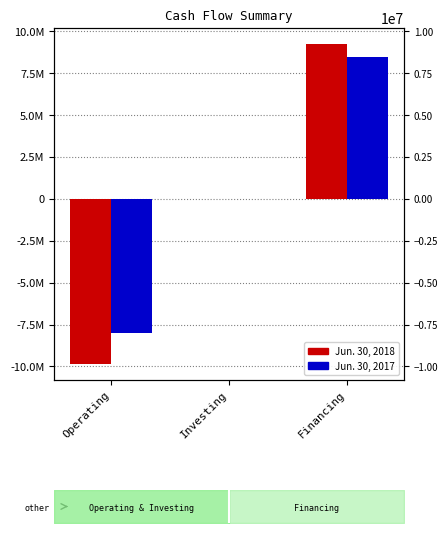

Reading left to right, extract all data points from this chart.

Jun. 30, 2018: Operating=-9850850	Investing=-12649	Financing=9249480
Jun. 30, 2017: Operating=-8019071	Investing=-20956	Financing=8468777